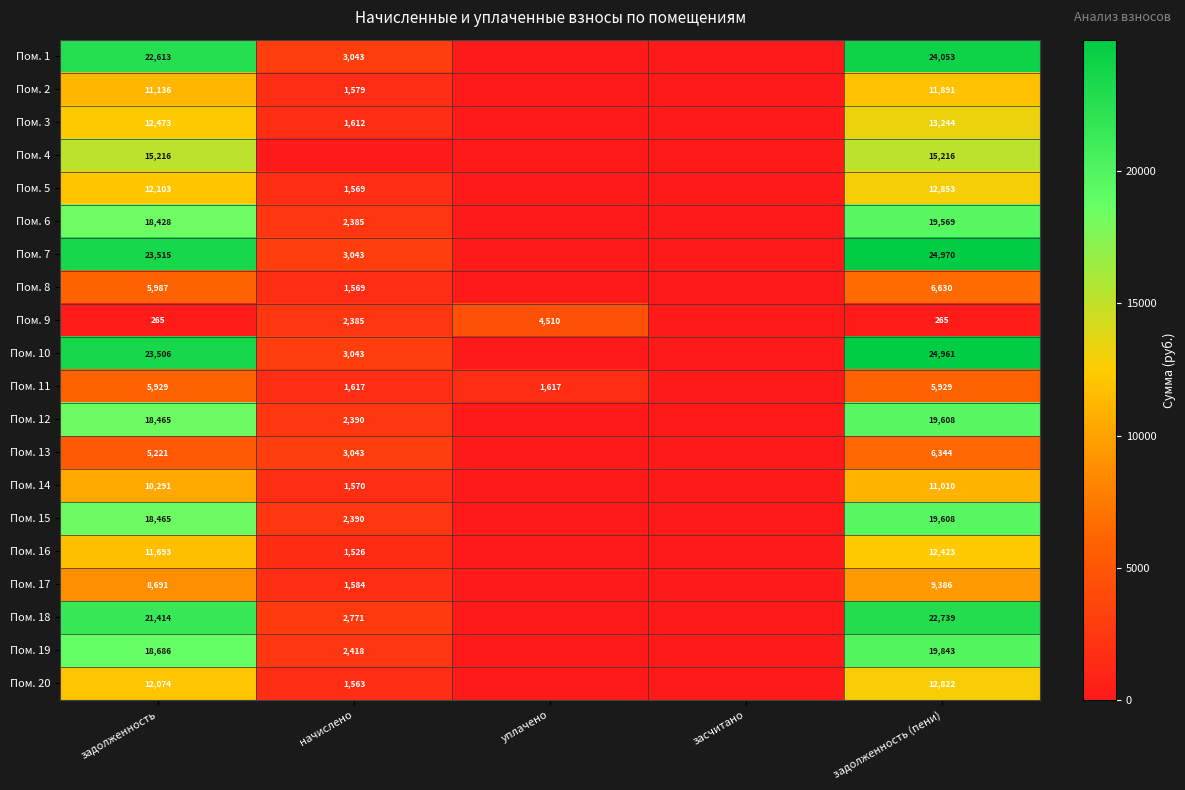

Is it true that Пом. 11 equals 5929 at задолженность?

True